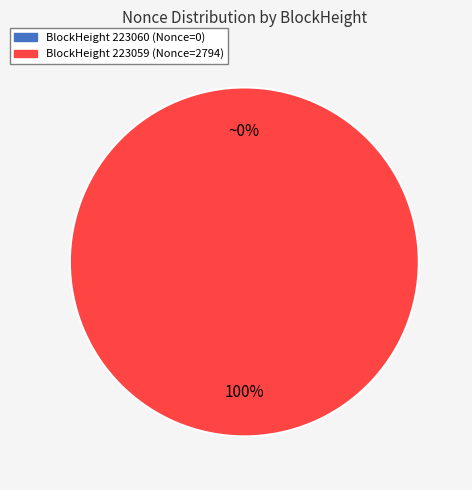

What is the largest slice in the pie chart?

BlockHeight 223059 (Nonce=2794)